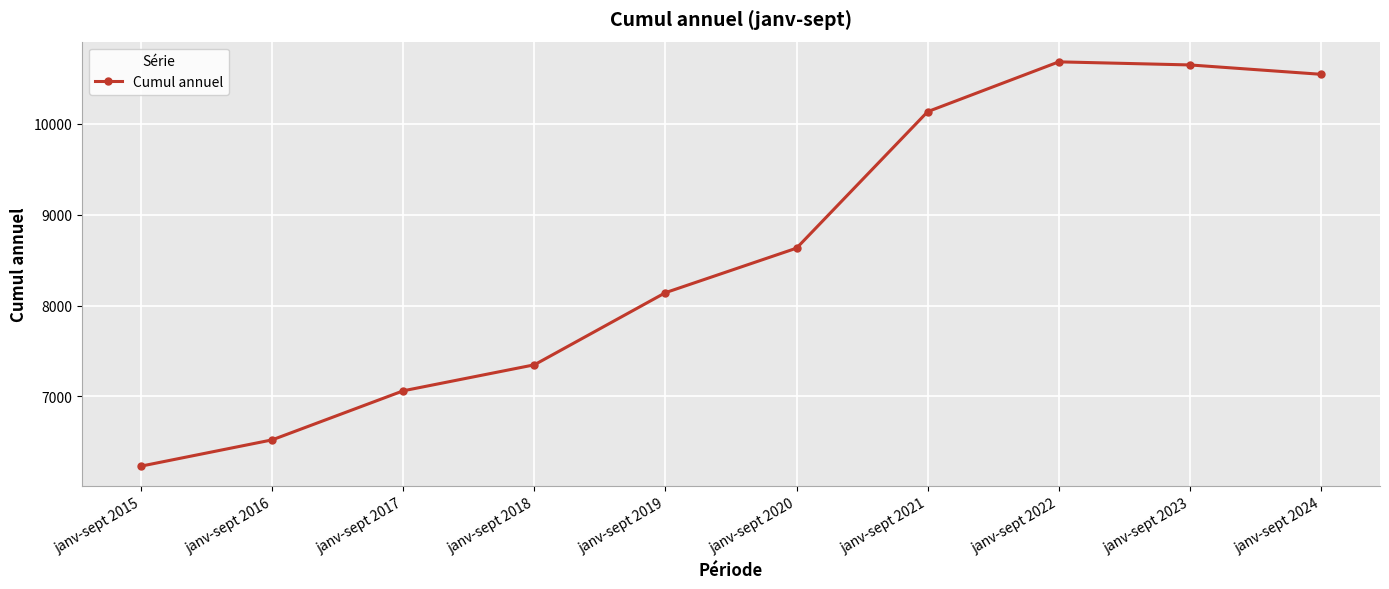

Where is the data nearest to the value 8457?

janv-sept 2020